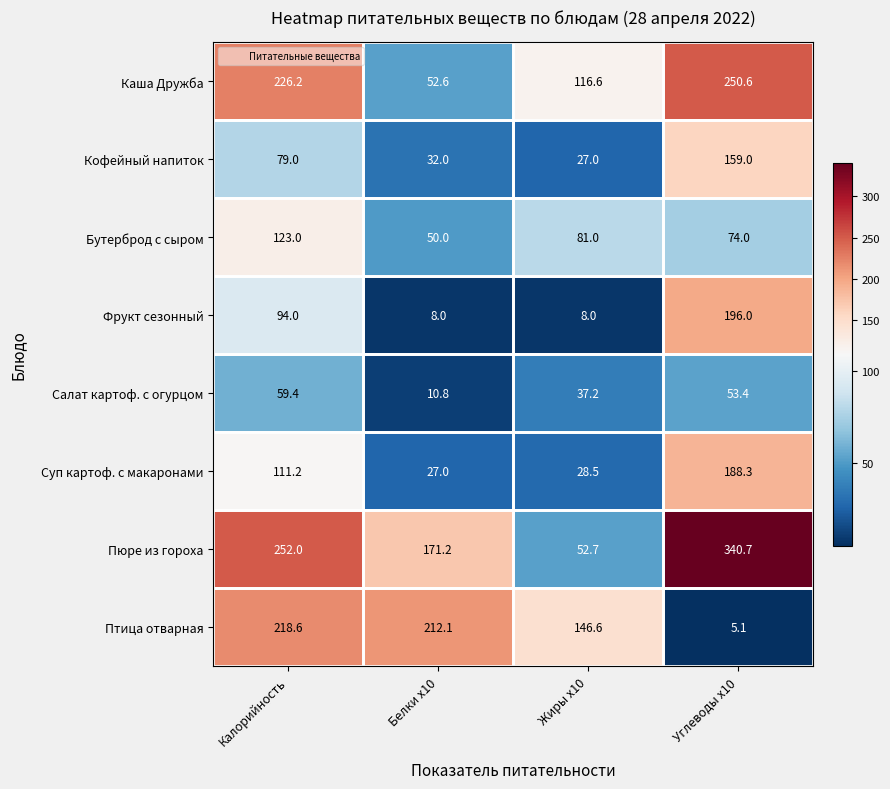

Rank the series at Жиры х10 from lowest to highest value.

Фрукт сезонный, Кофейный напиток, Суп картоф. с макаронами, Салат картоф. с огурцом, Пюре из гороха, Бутерброд с сыром, Каша Дружба, Птица отварная